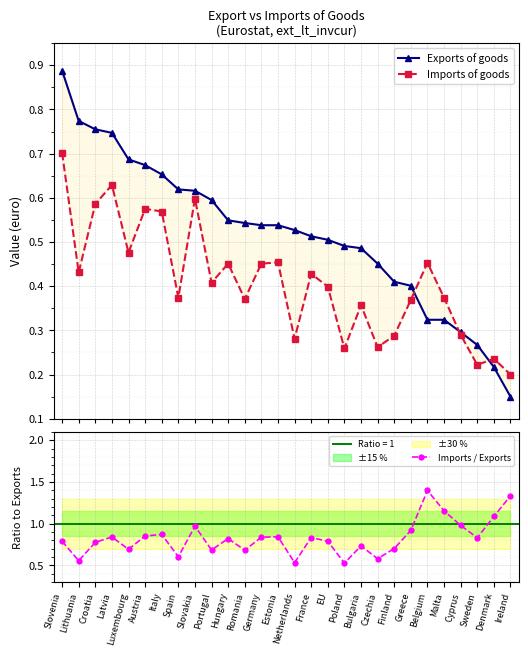

Count the number of data series in this chart.

3